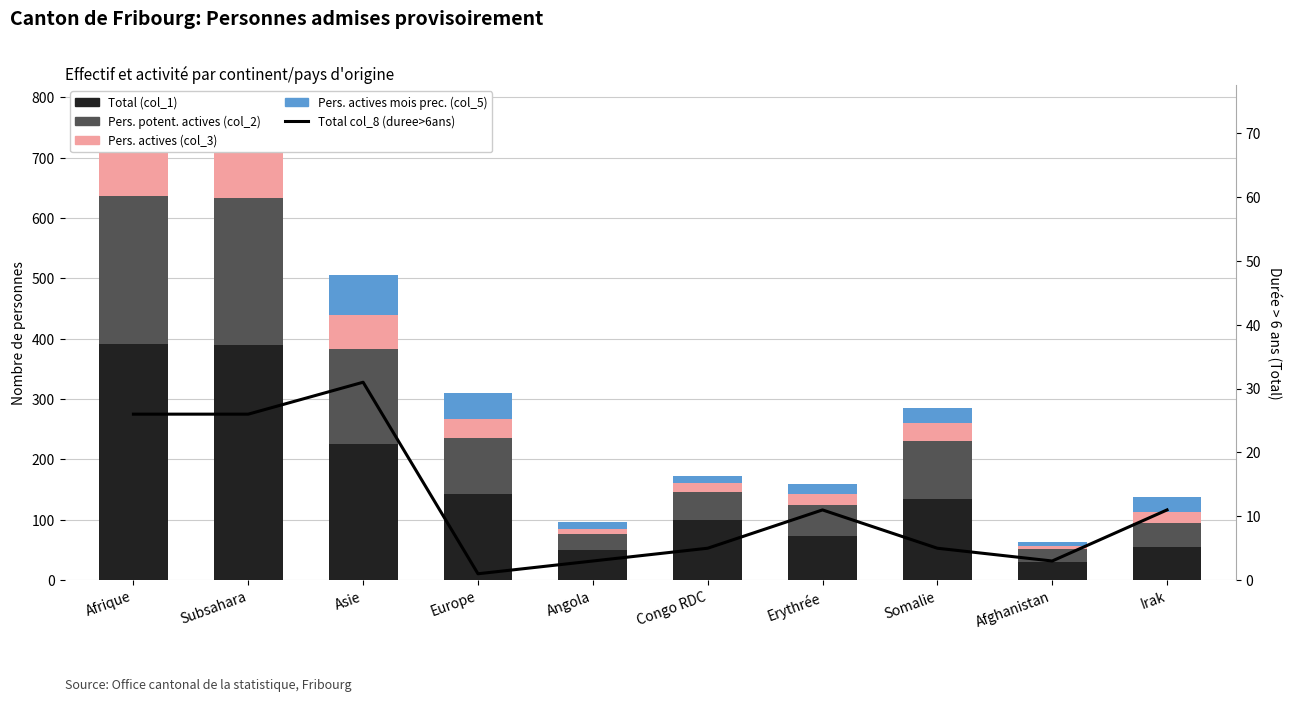

Is the value of Pers. potent. actives (col_2) at Angola greater than the value of Pers. actives mois prec. (col_5) at Subsahara?

No